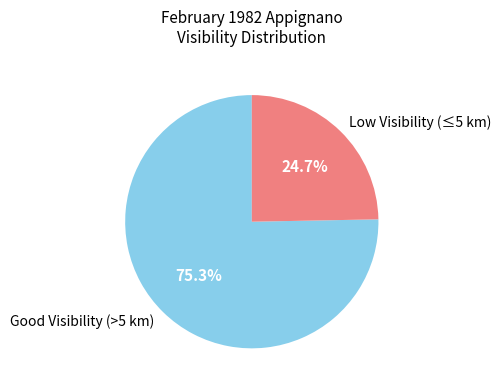

Which slice is the largest?

Good Visibility (>5 km)